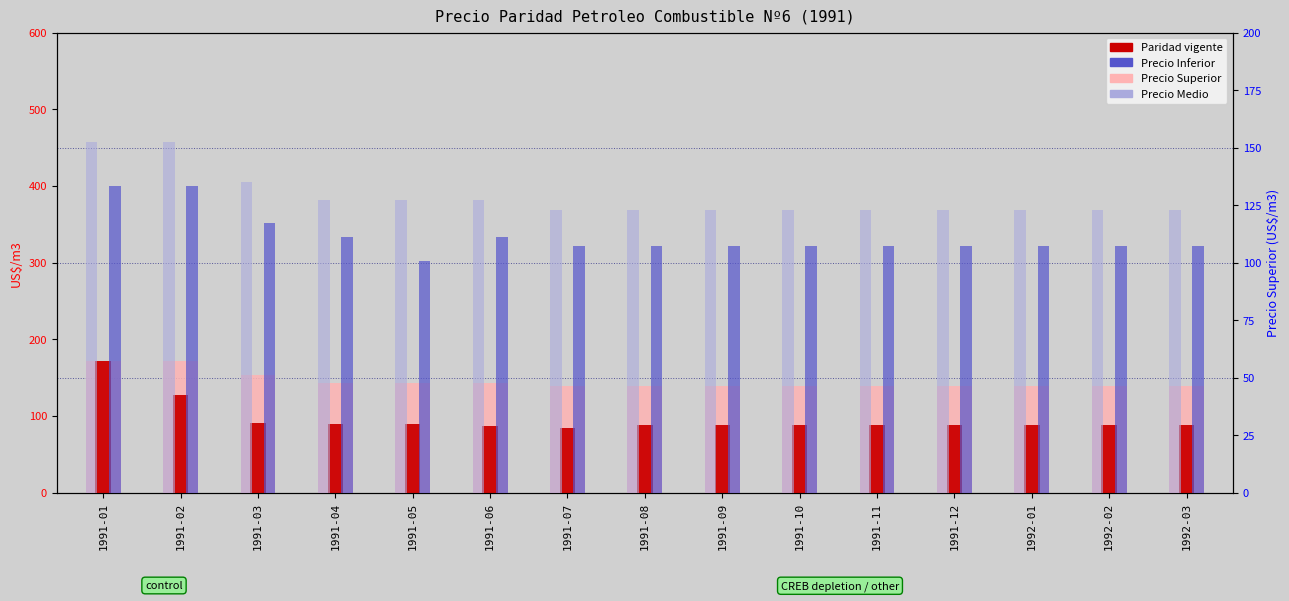

What is the approximate value of Precio Inferior at 1991-11?

107.0